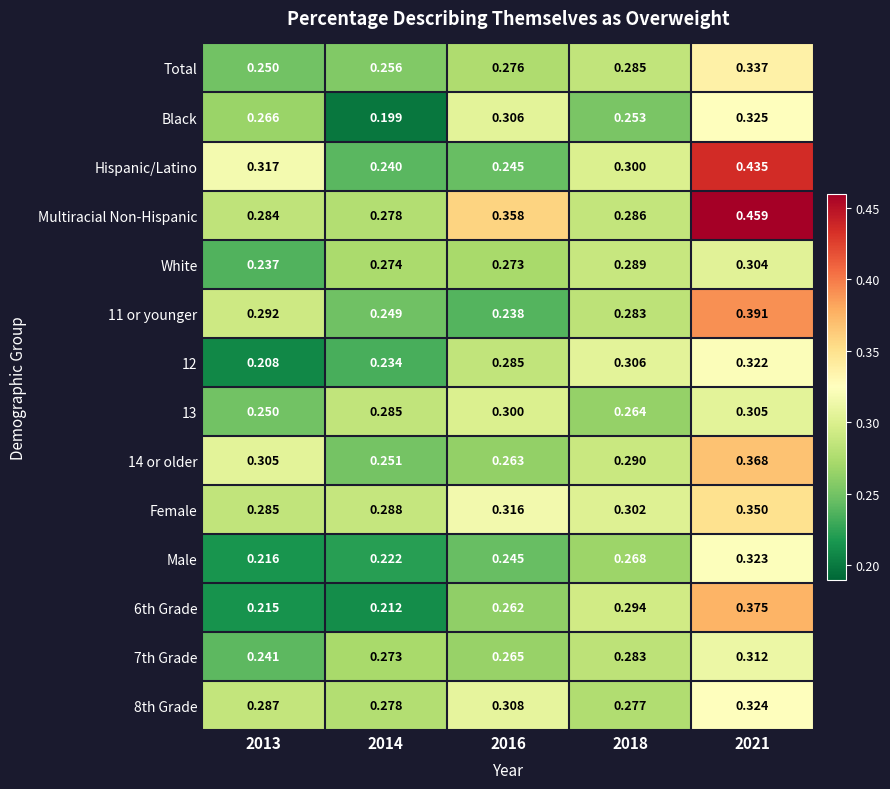

Which series changed the most between 2018 and 2021?

Multiracial Non-Hispanic